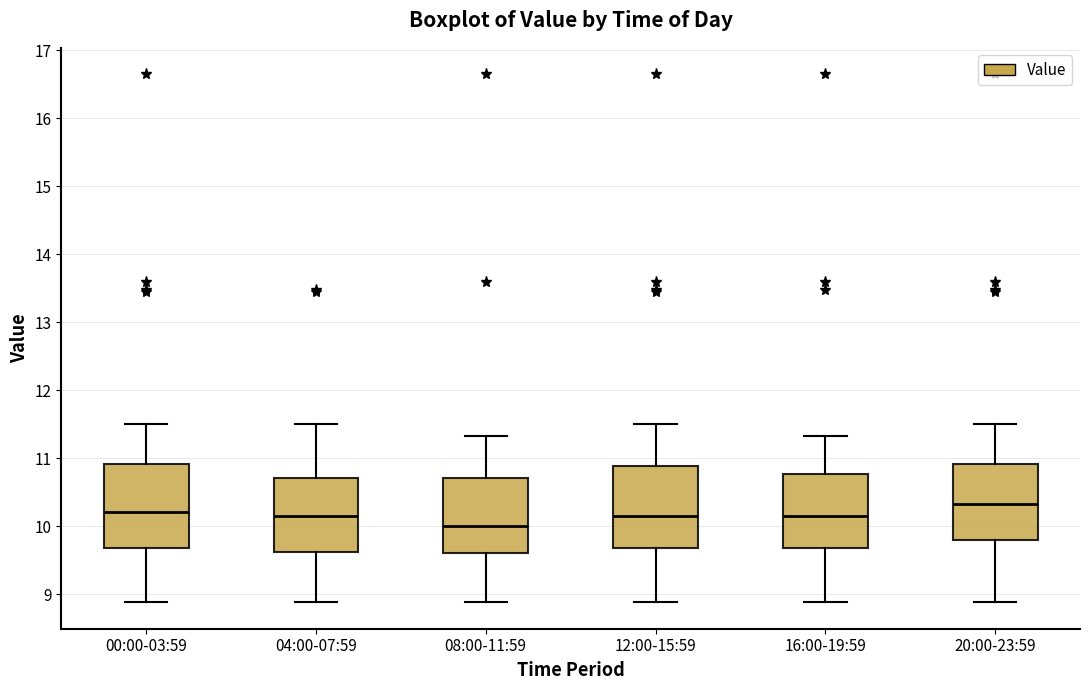

Reading left to right, read every box against the y-axis: the position of its median line, the range the box covers, and the ends of its whiskers. The values are not printed on the chart, so give them approximately, as read against the axis.

00:00-03:59: median 10.2, box 9.7 to 10.9, whiskers 8.9 to 11.5
04:00-07:59: median 10.2, box 9.6 to 10.7, whiskers 8.9 to 11.5
08:00-11:59: median 10.0, box 9.6 to 10.7, whiskers 8.9 to 11.3
12:00-15:59: median 10.2, box 9.7 to 10.9, whiskers 8.9 to 11.5
16:00-19:59: median 10.2, box 9.7 to 10.8, whiskers 8.9 to 11.3
20:00-23:59: median 10.3, box 9.8 to 10.9, whiskers 8.9 to 11.5